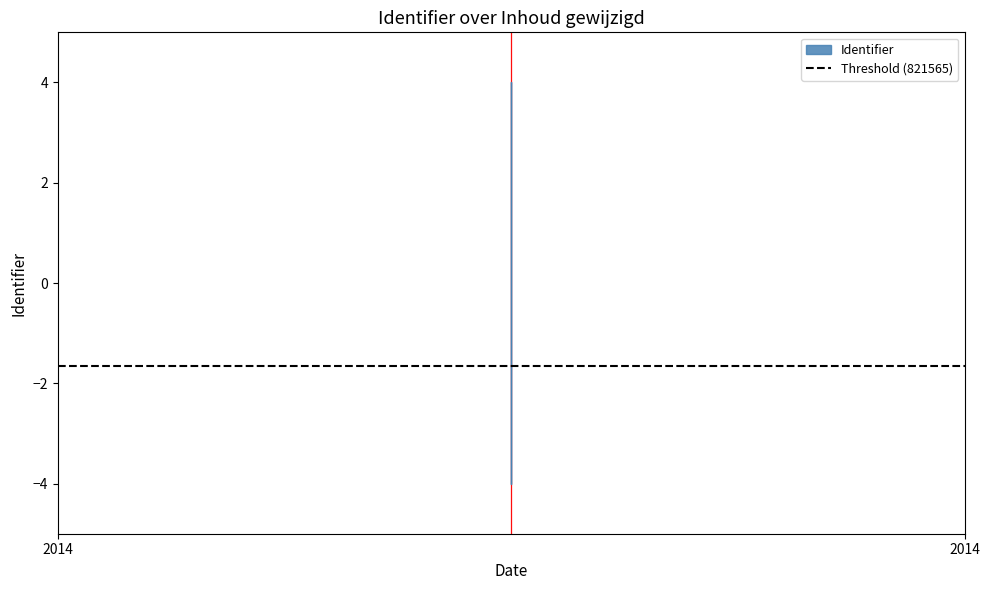

Reading right to left, transcribe all the data shown in this chart.

4.0	2.6	1.6	0.2	-0.7	-1.6	-2.6	-4.0